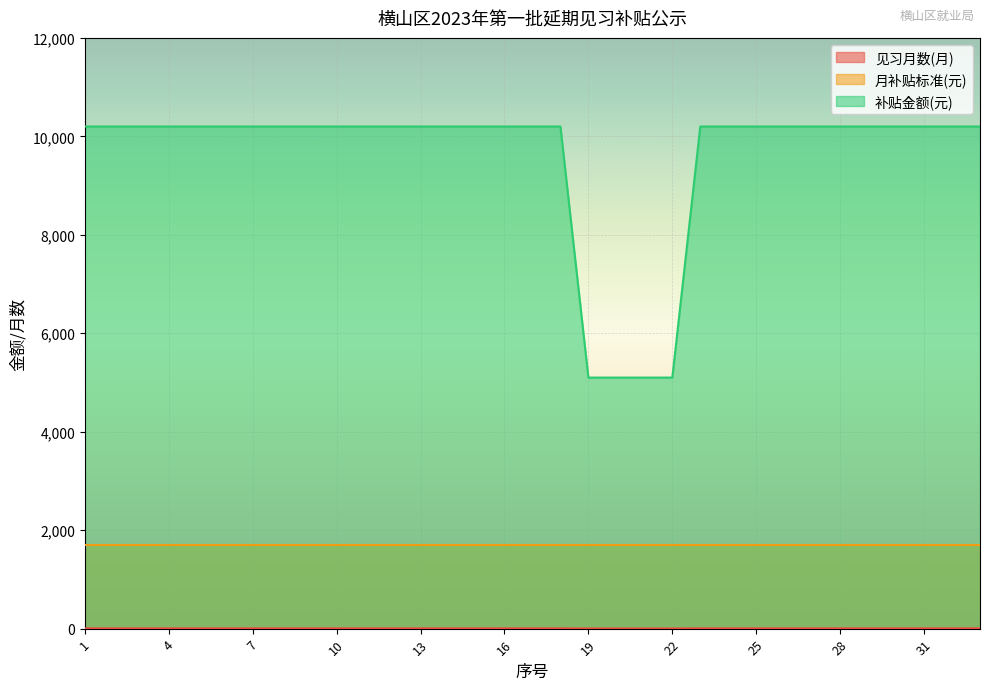

What is the maximum value shown in the chart?

10200